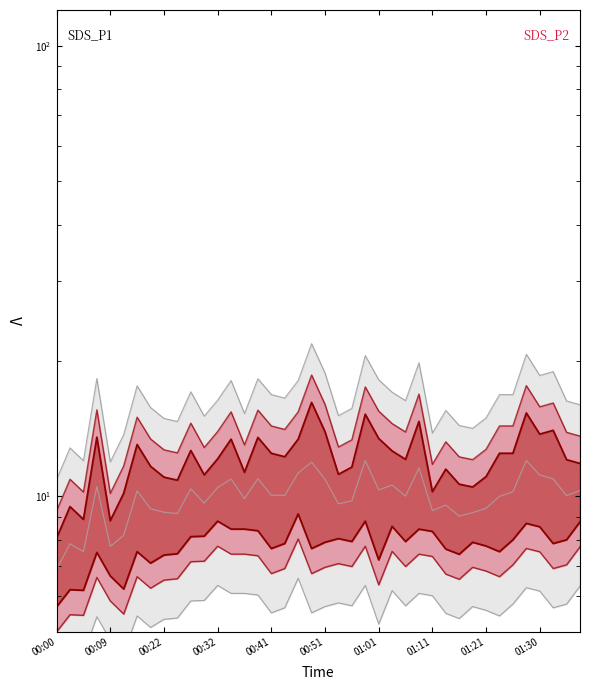

Is it true that the value at 01:30 is 15.2?

False